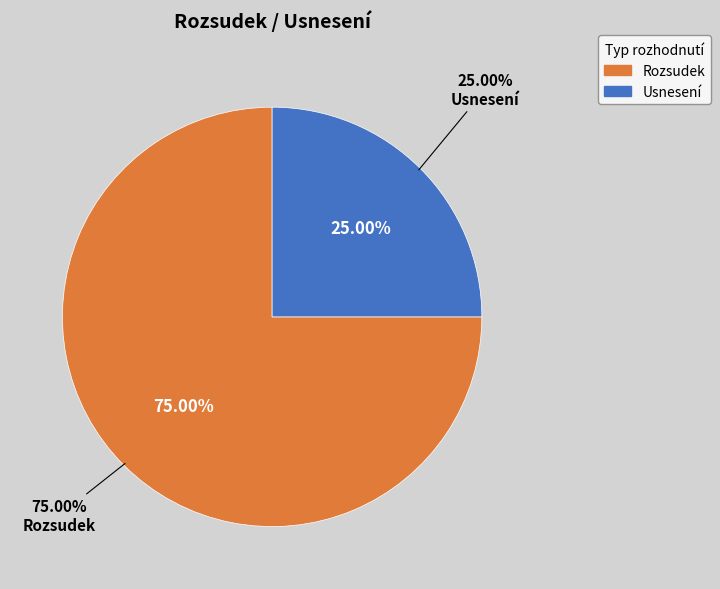

Does Usnesení account for over 50% of the chart?

No